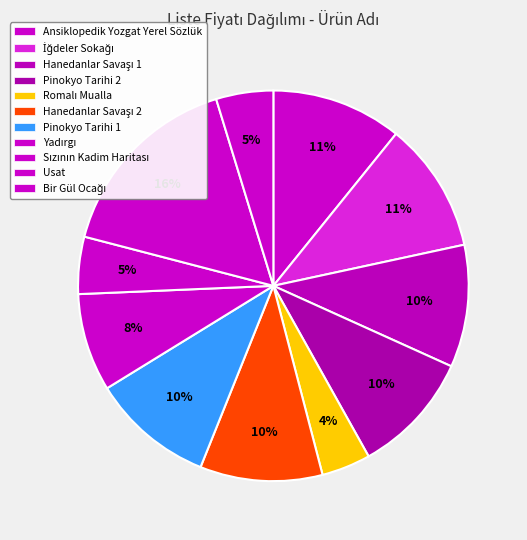

Is it true that Pinokyo Tarihi 2 is 10% of the pie?

True